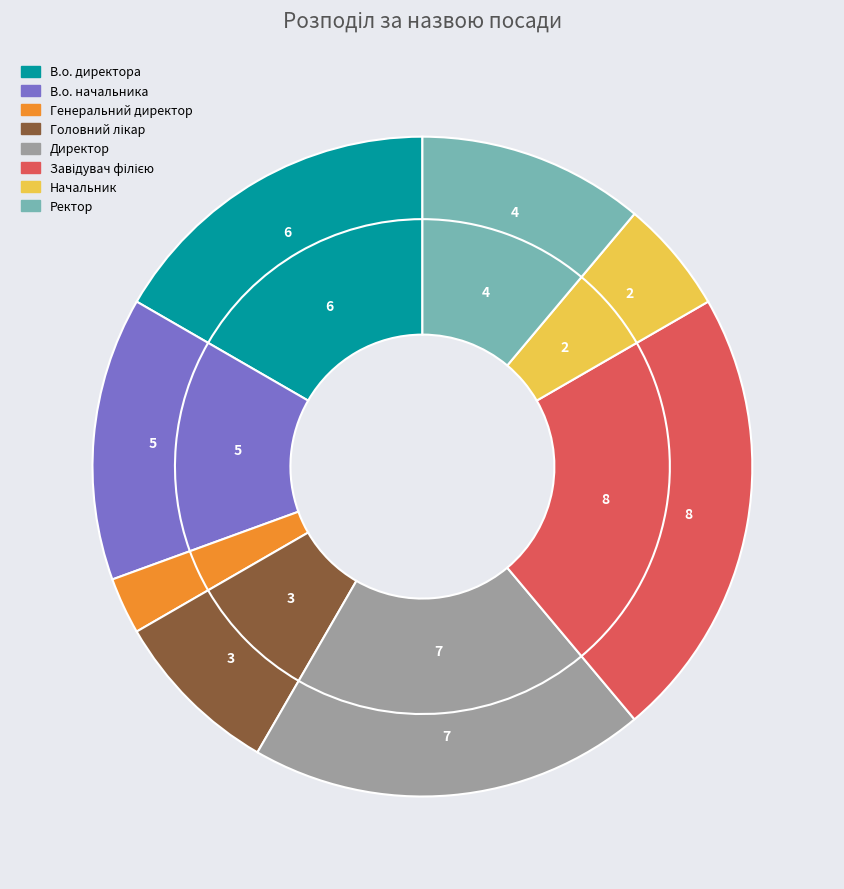

To the nearest percent, what portion does В.о. начальника represent?

14%